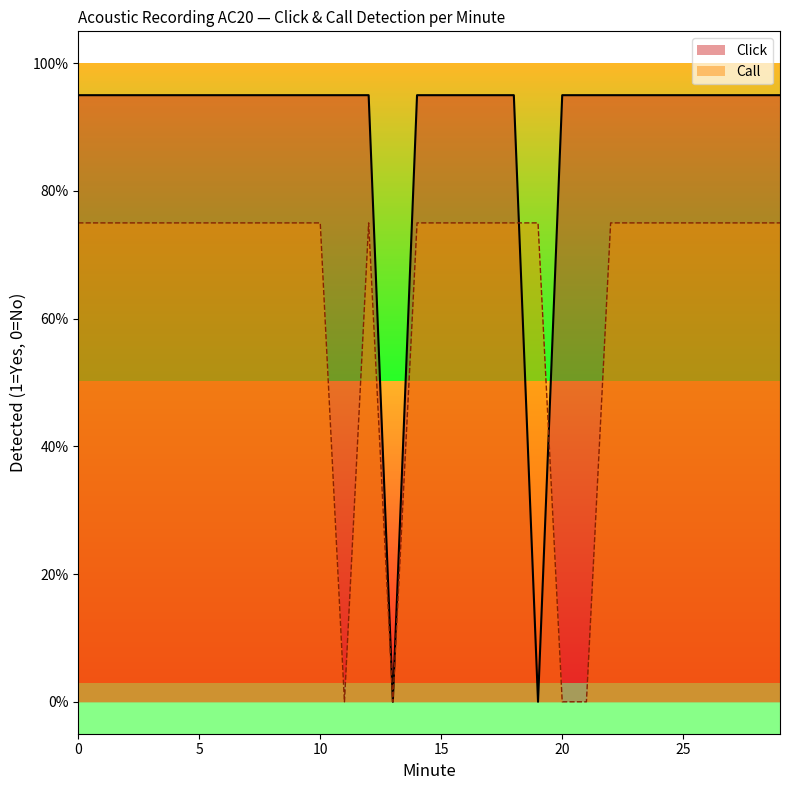

At which label is Click closest to 0?

13